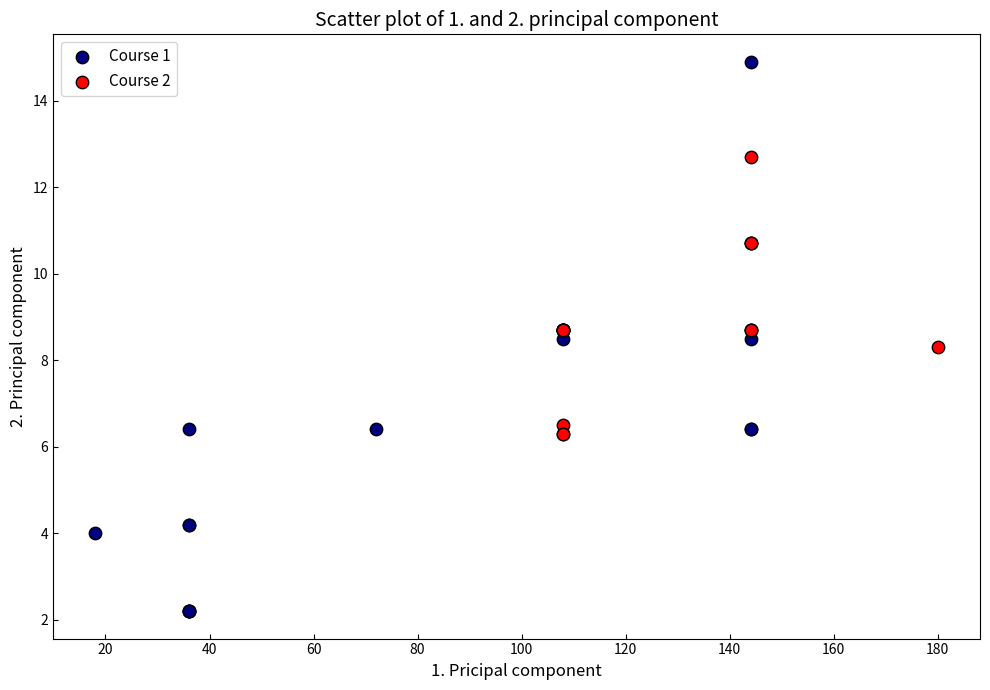

Which series reaches the minimum Y coordinate?

Course 1